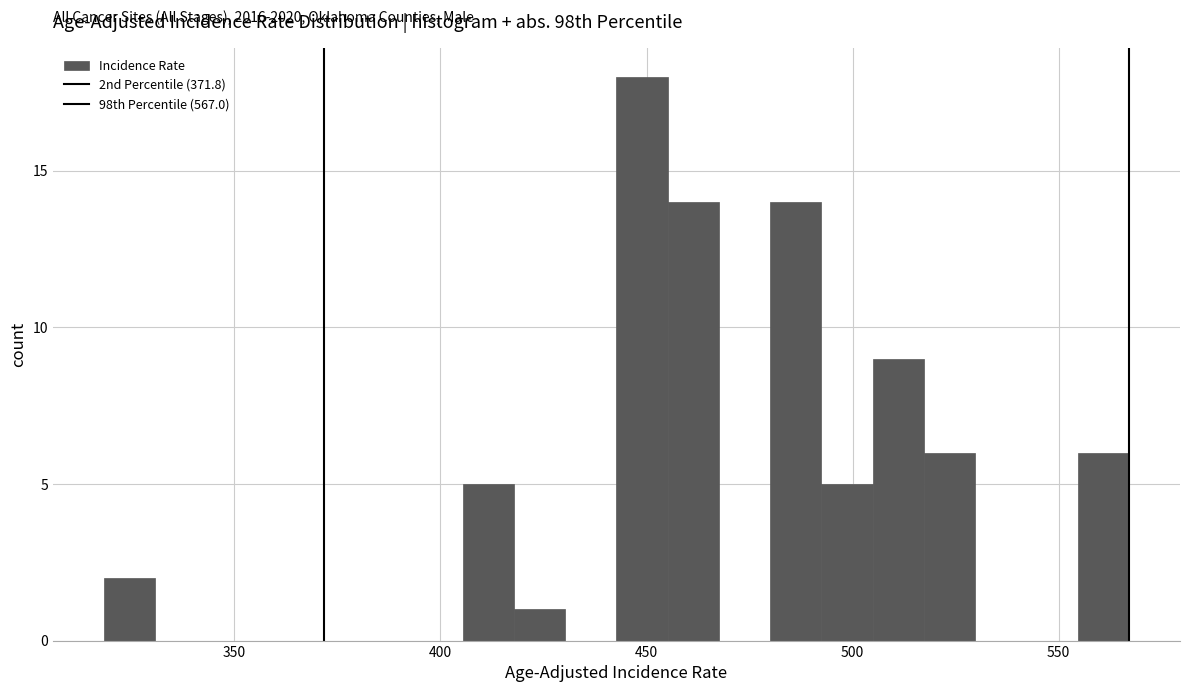

Read against the x-axis, roughly where is the centre of the tallest bar?

450